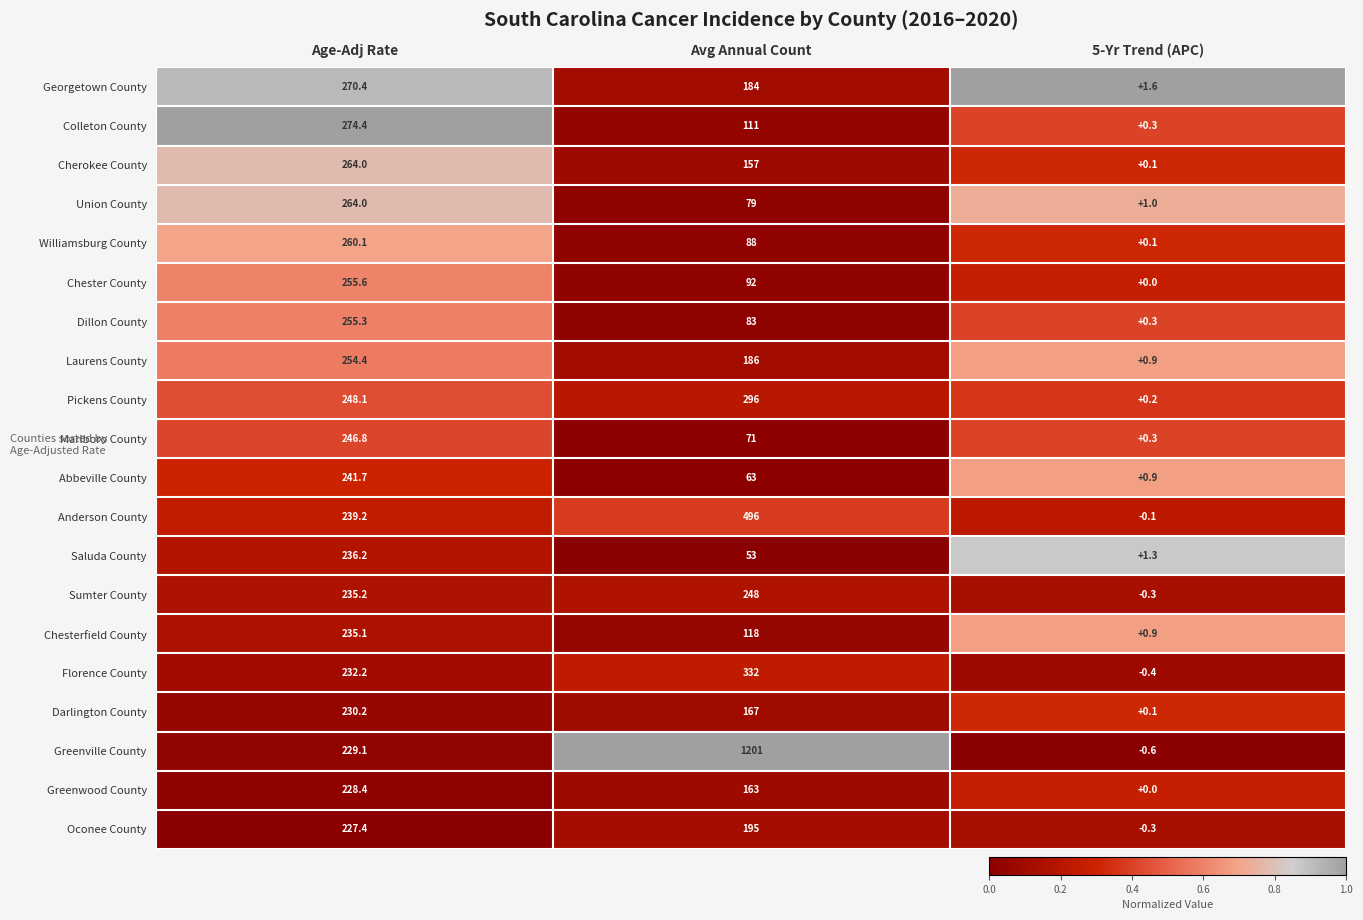

What is the difference between the maximum and minimum values in the Saluda County series?

234.9